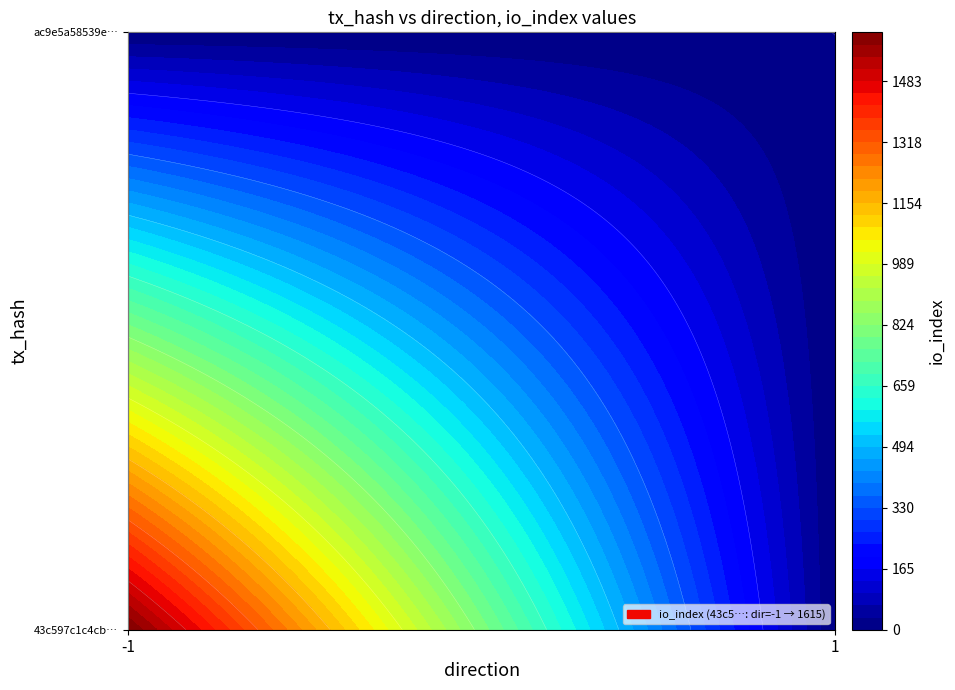

At which label is 43c597c1c4cb5123e7d3a249376f22713c1aa5a closest to 807?

1